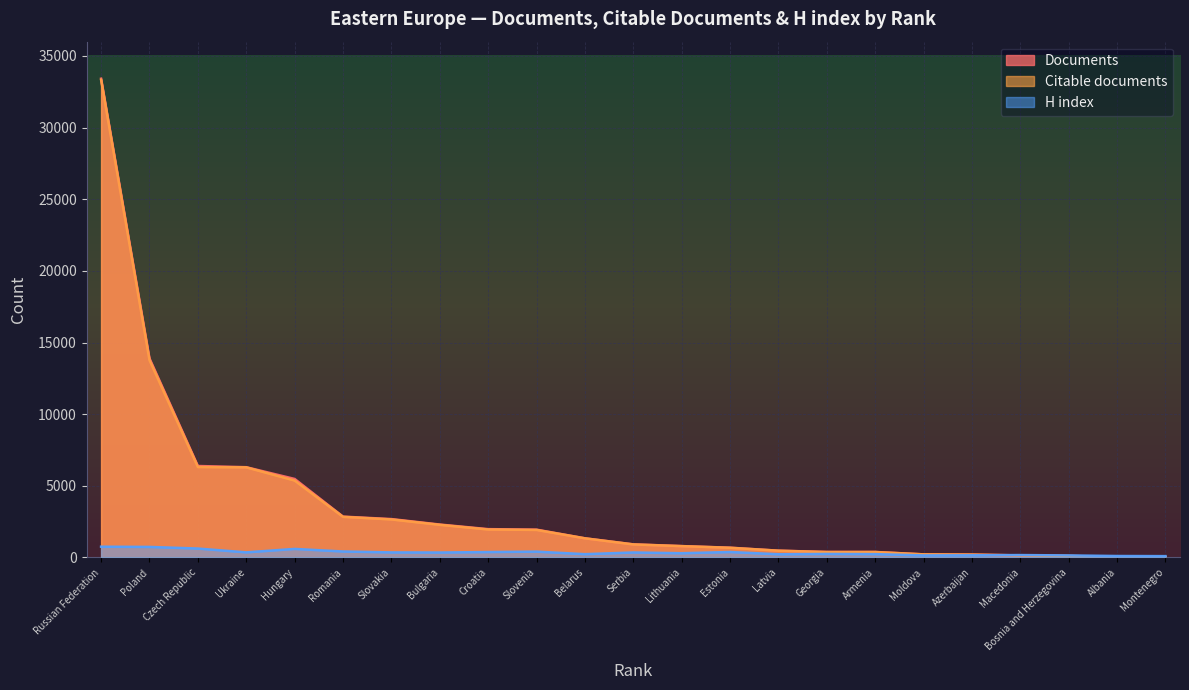

What is the maximum value for Citable documents?

33335